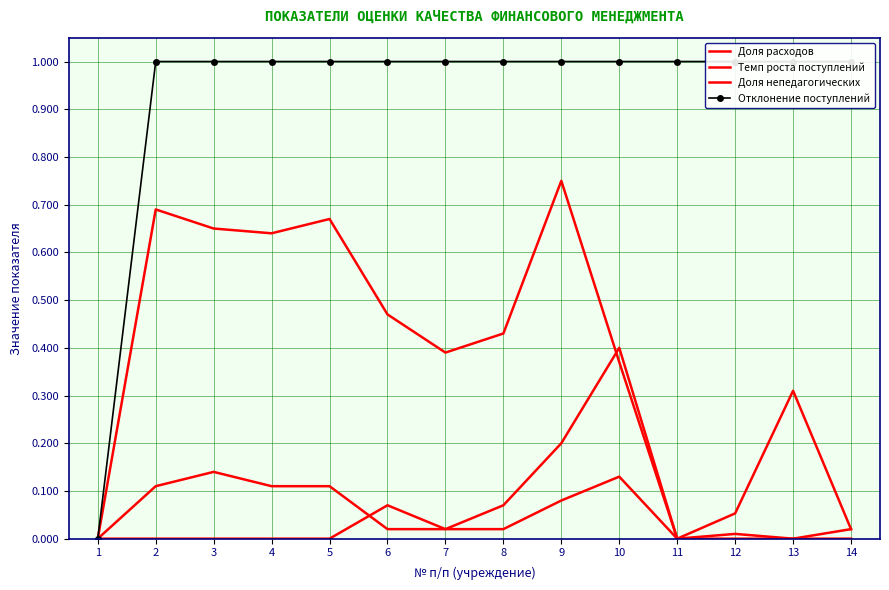

What is the difference between the Темп роста поступлений values at 8 and 2?

0.1